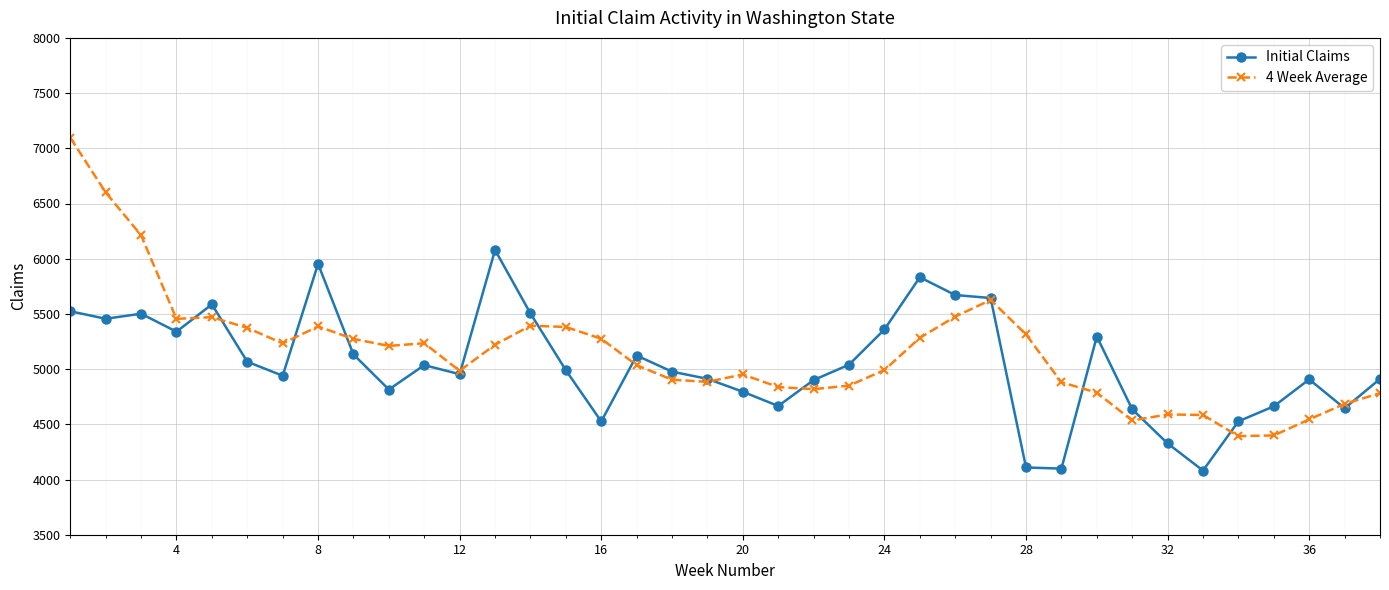

True or false: 4 Week Average and Initial Claims intersect in this chart.

True